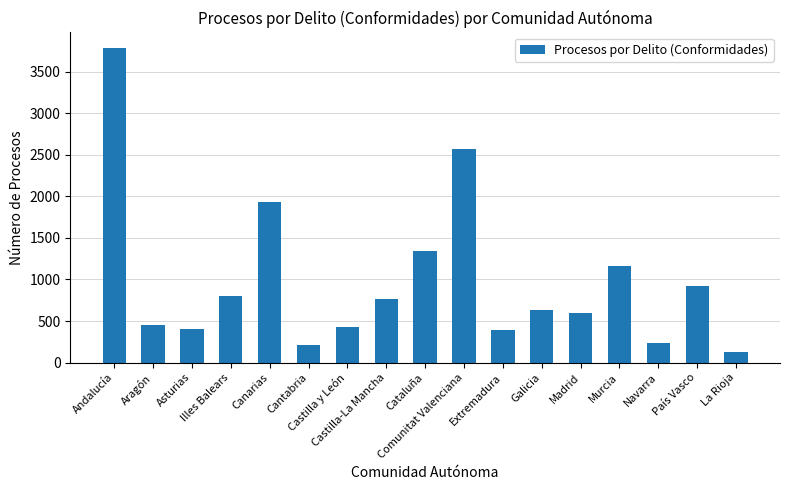

Count the number of categories in the chart.

17